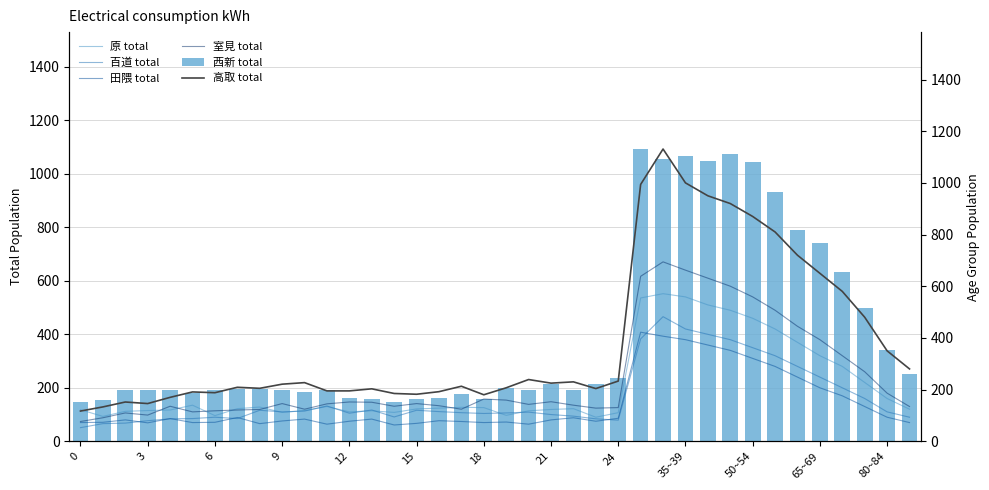

What are all the series names shown in the legend?

原 total, 百道 total, 田隈 total, 室見 total, 西新 total, 高取 total